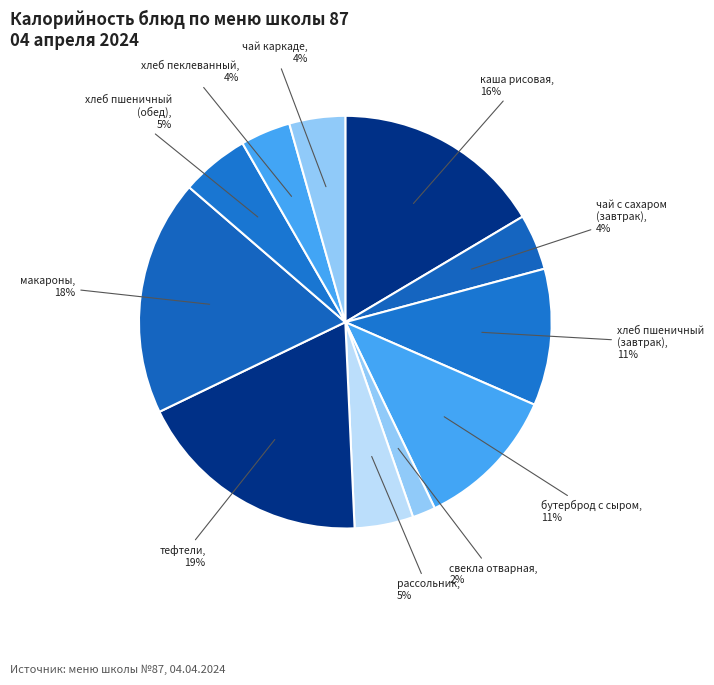

Count the number of slices in the pie.

11